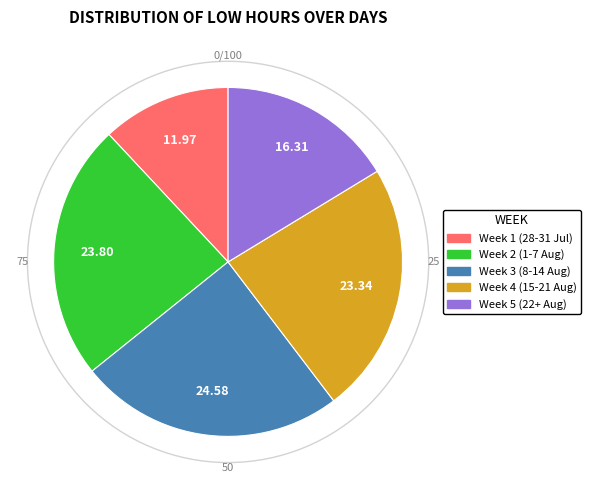

Does any single category account for the majority?

No